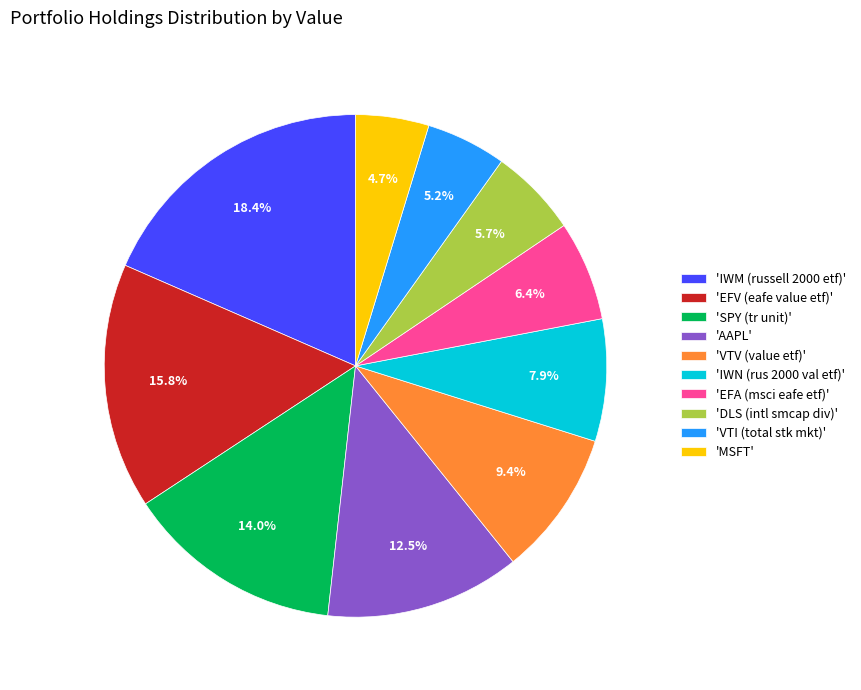

Does any single category account for the majority?

No